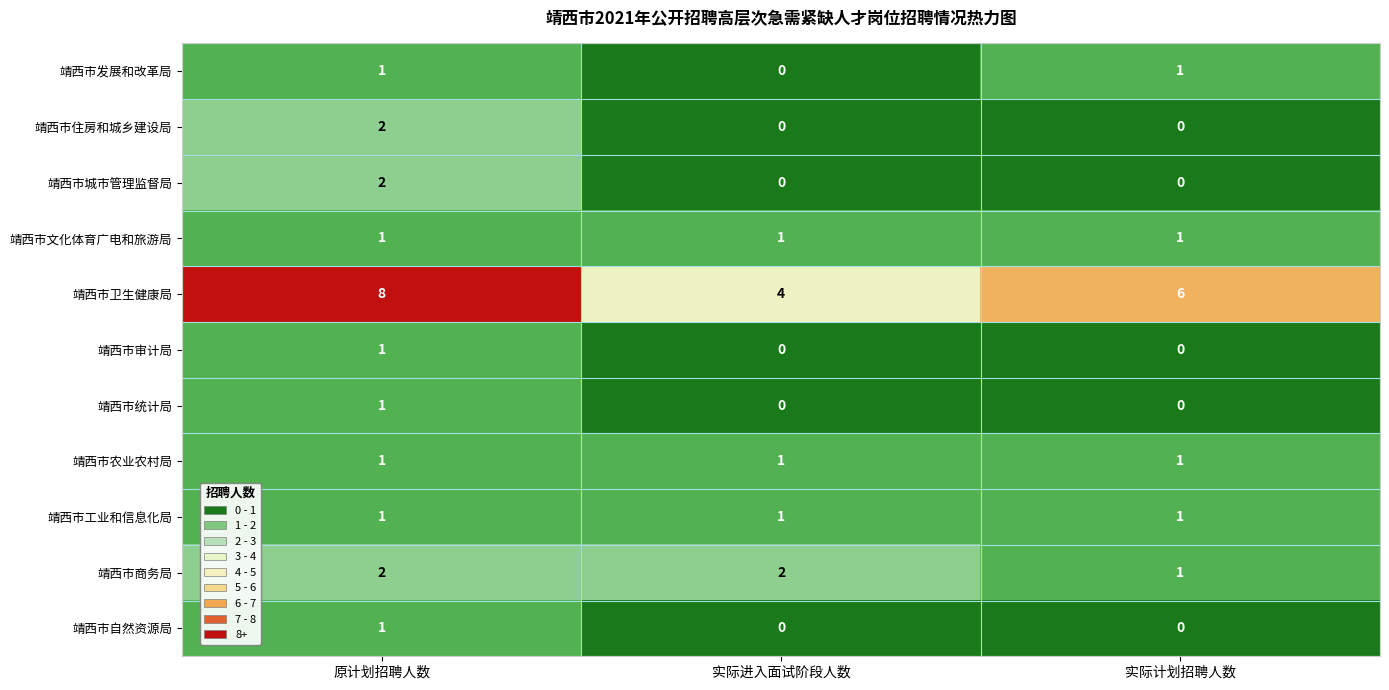

The 靖西市发展和改革局 series shows 0 at 实际计划招聘人数. True or false?

False